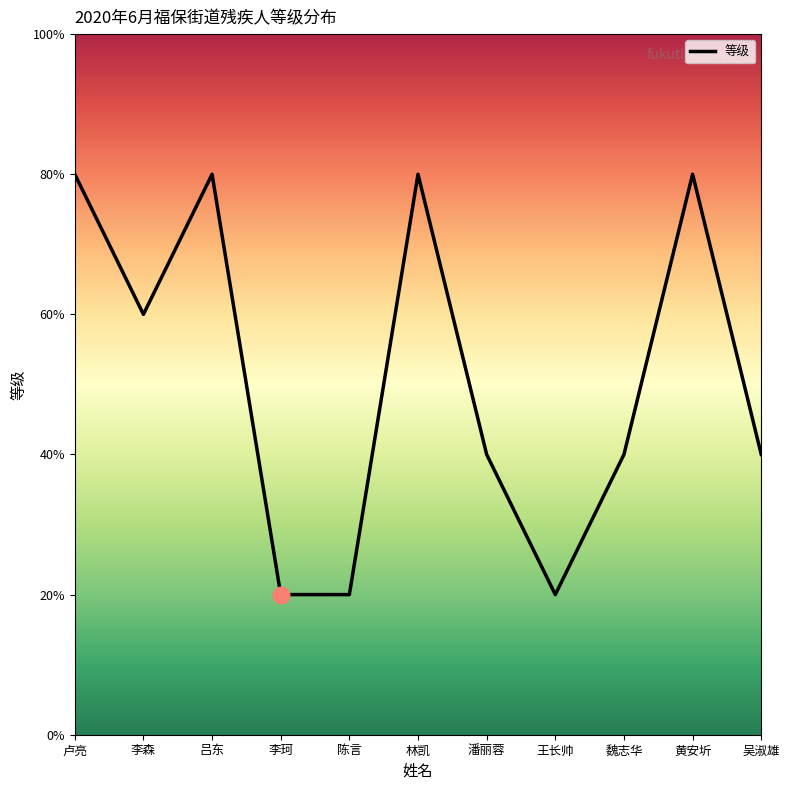

The value at 陈言 is 0. True or false?

False